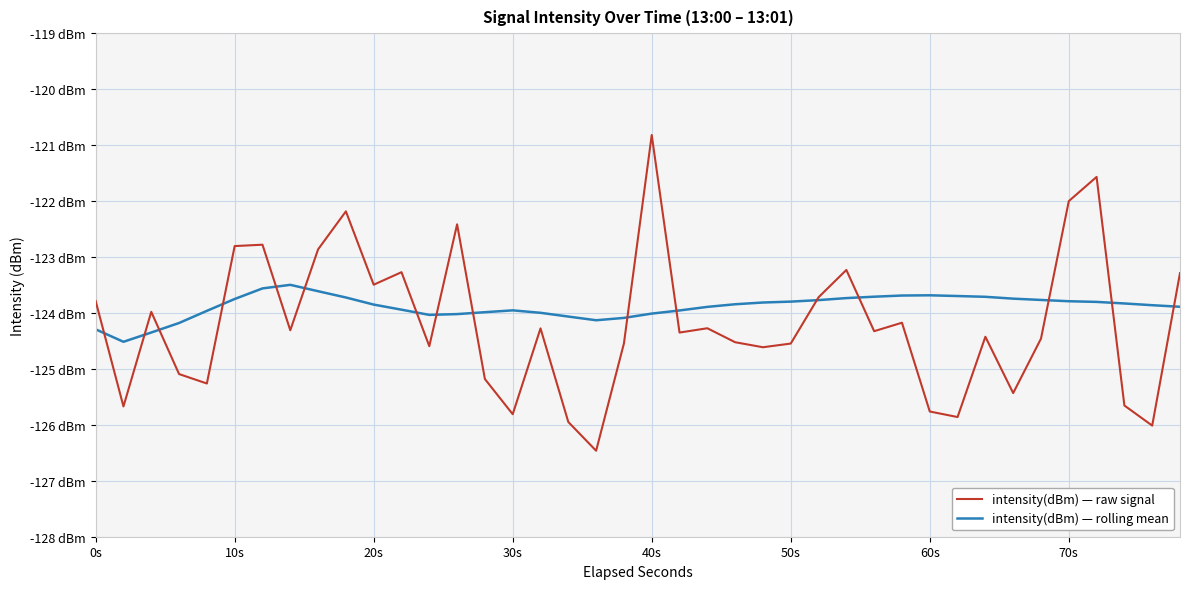

Reading left to right, list all the values displayed in this chart.

intensity(dBm) — raw signal: -123.8	-125.7	-124.0	-125.1	-125.3	-122.8	-122.8	-124.3	-122.9	-122.2	-123.5	-123.3	-124.6	-122.4	-125.2	-125.8	-124.3	-125.9	-126.5	-124.5	-120.8	-124.4	-124.3	-124.5	-124.6	-124.5	-123.7	-123.2	-124.3	-124.2	-125.8	-125.9	-124.4	-125.4	-124.5	-122.0	-121.6	-125.7	-126.0	-123.3
intensity(dBm) — rolling mean: -124.3	-124.5	-124.3	-124.2	-124.0	-123.8	-123.6	-123.5	-123.6	-123.7	-123.9	-123.9	-124.0	-124.0	-124.0	-124.0	-124.0	-124.1	-124.1	-124.1	-124.0	-124.0	-123.9	-123.8	-123.8	-123.8	-123.8	-123.7	-123.7	-123.7	-123.7	-123.7	-123.7	-123.7	-123.8	-123.8	-123.8	-123.8	-123.9	-123.9